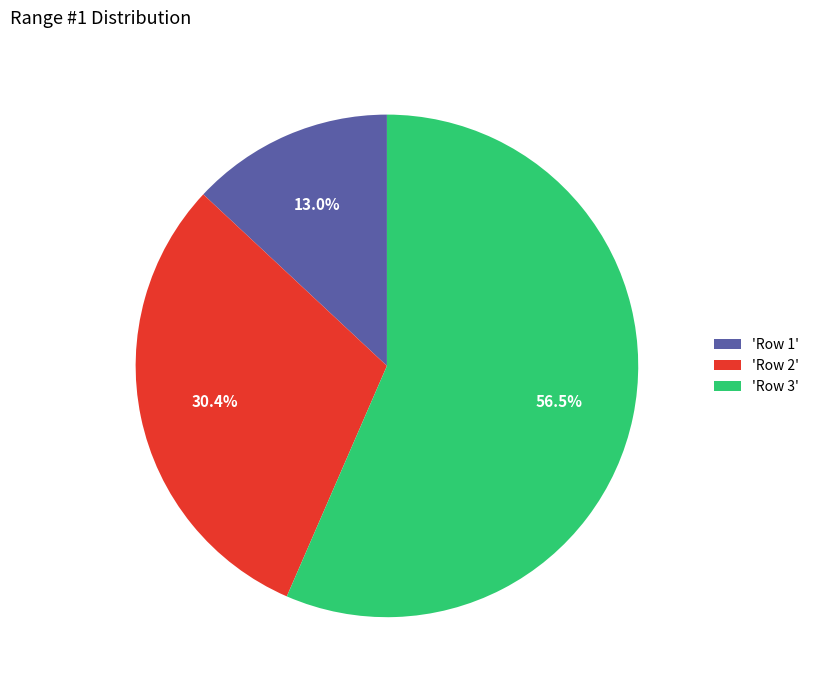

What is the smallest slice in the pie chart?

'Row 1'